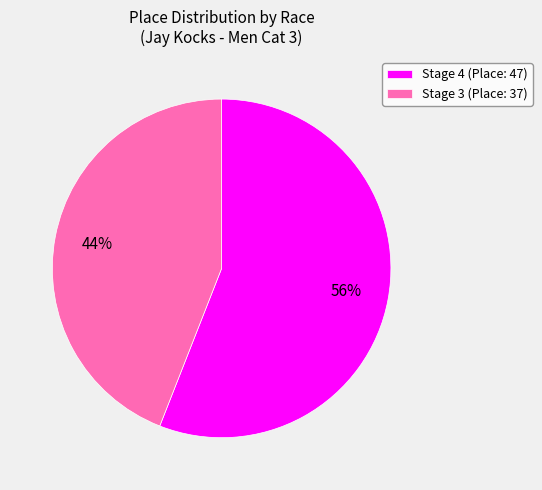

To the nearest percent, what percentage of the pie is Stage 4 (Place: 47)?

56%